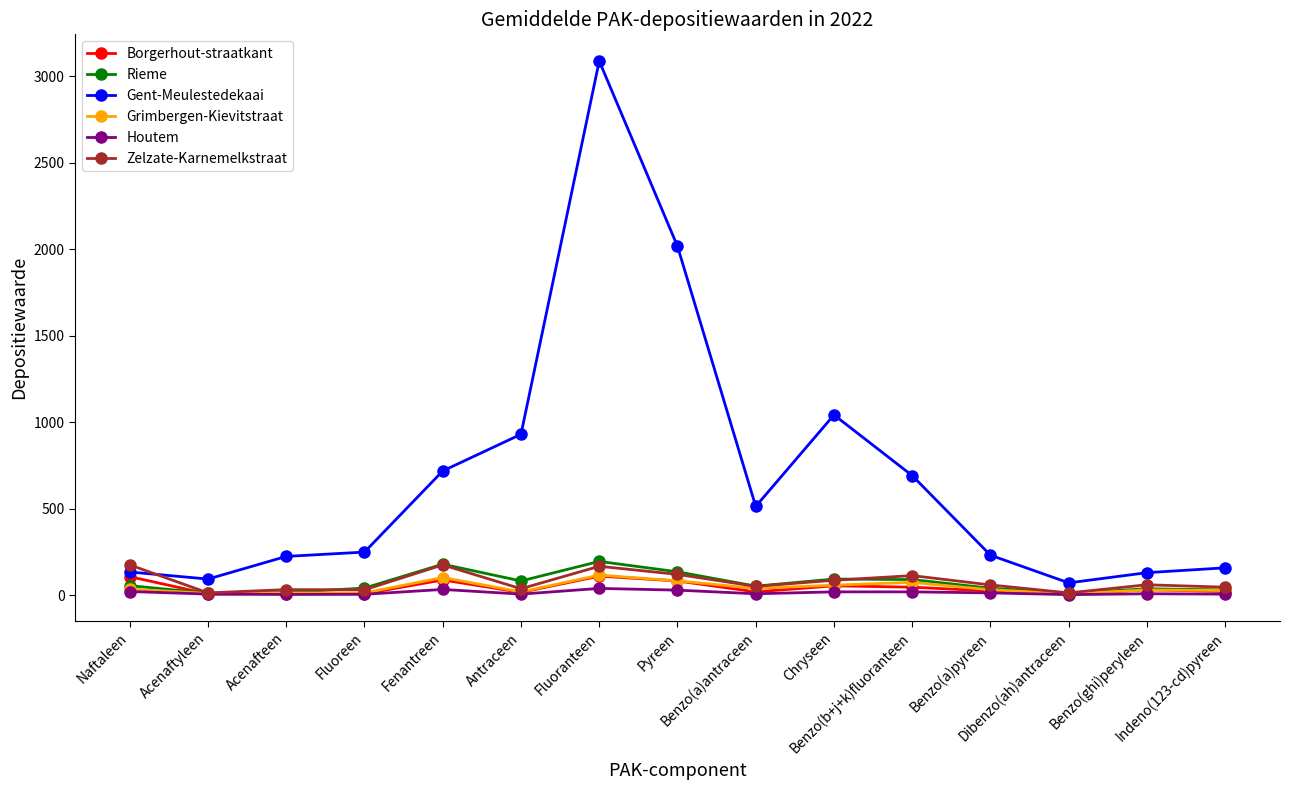

Which series has the widest spread of values?

Gent-Meulestedekaai